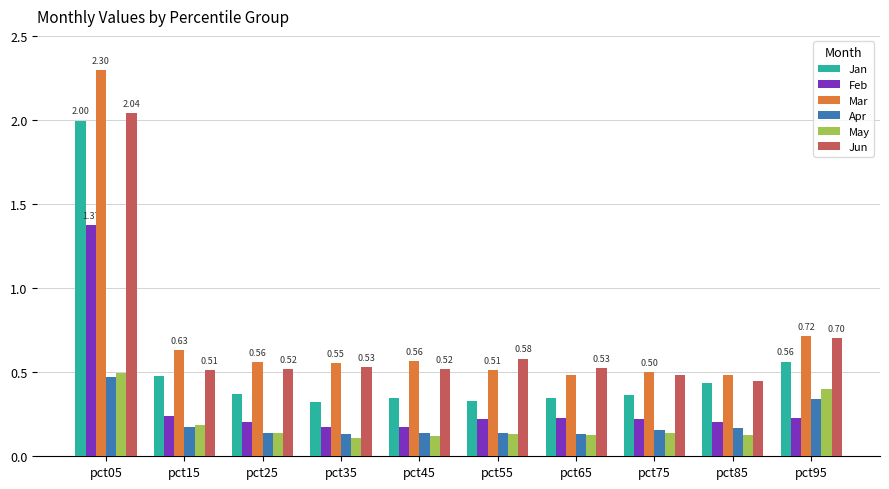

What is the difference between the highest and lowest values at pct05?

1.8